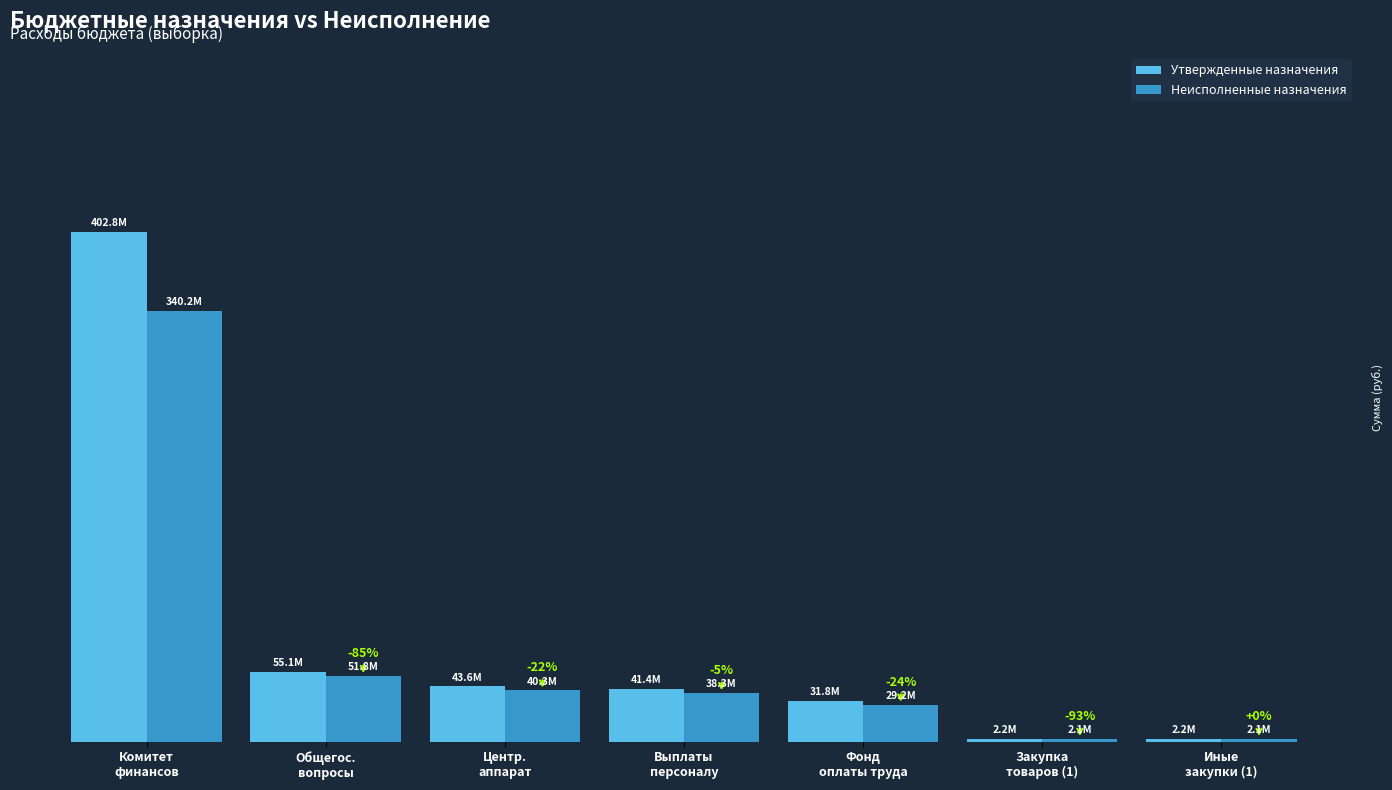

What are all the series names shown in the legend?

Утвержденные назначения, Неисполненные назначения